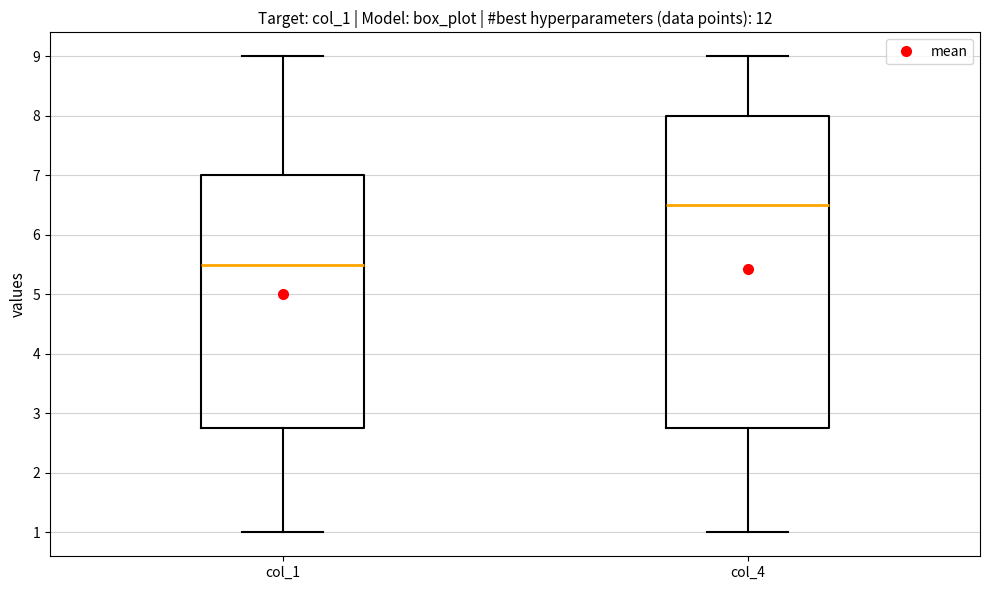

Where is the upper edge of the box for col_1 on the y-axis? The values are not printed on the chart, so give them approximately, as read against the axis.

7.0